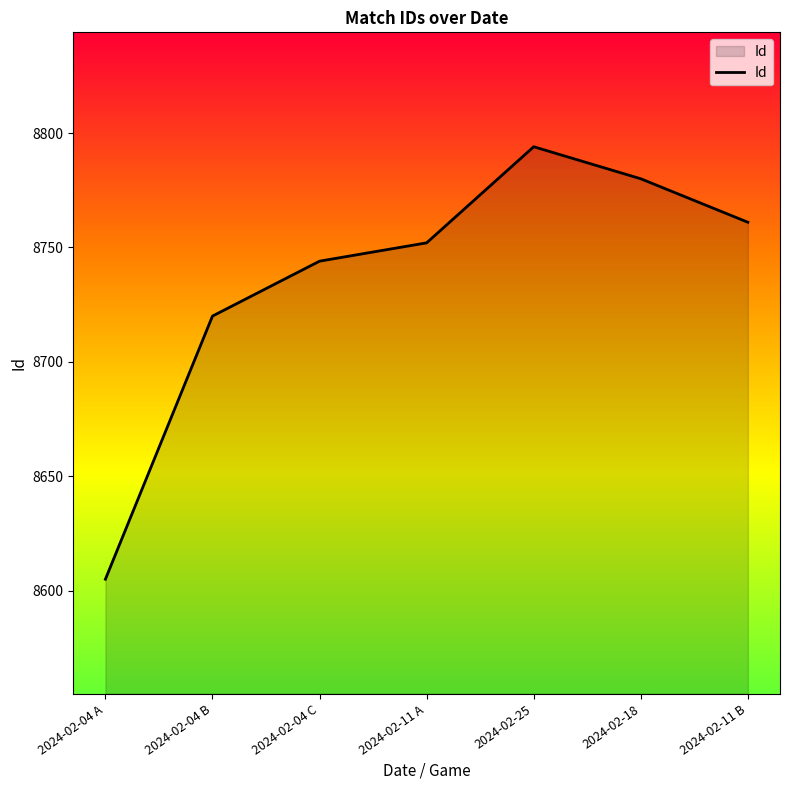

How many interior local peaks (higher than both neighbors) does the data have?

1